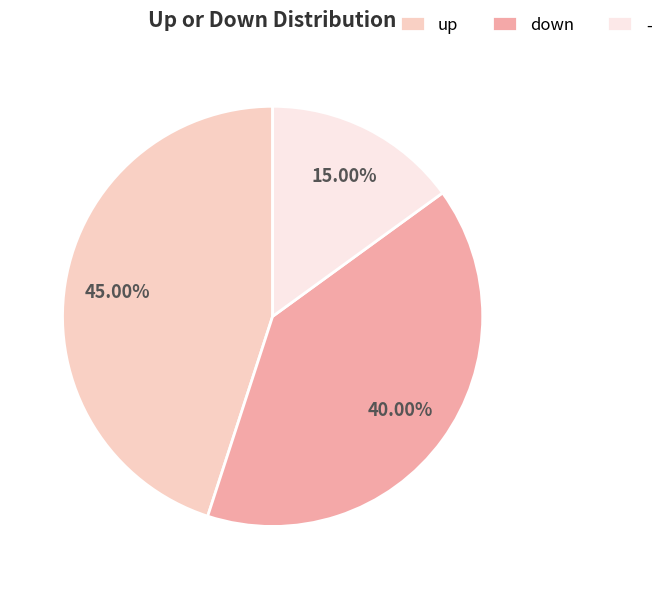

Is there a majority slice in this chart?

No